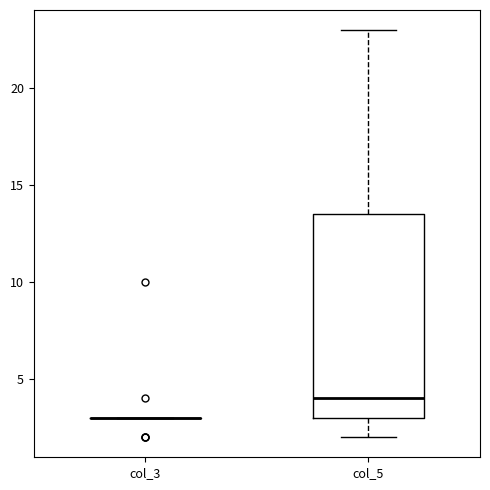

Reading left to right, read every box against the y-axis: the position of its median line, the range the box covers, and the ends of its whiskers. The values are not printed on the chart, so give them approximately, as read against the axis.

col_3: box collapsed to a line at 3.0, whiskers 3.0 to 3.0
col_5: median 4.0, box 3.0 to 13.5, whiskers 2.0 to 23.0